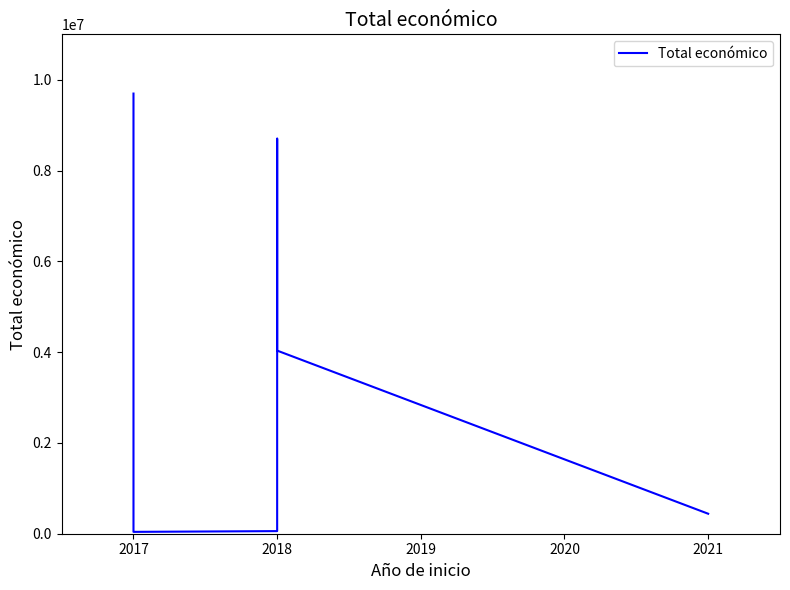

True or false: the data shows 5097195 at 2017.

False